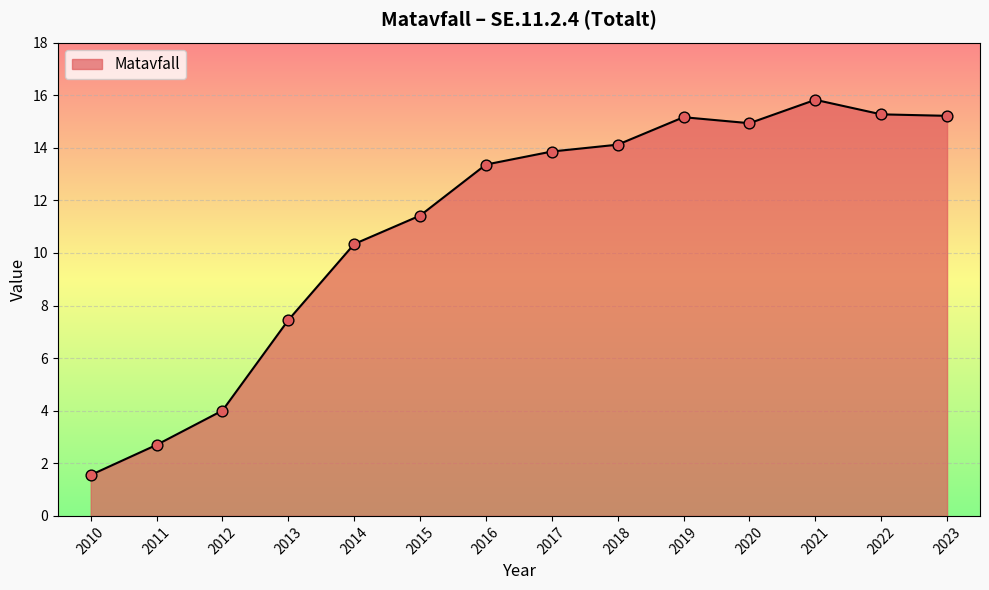

What is the change in value from 2016 to 2021?

+2.5